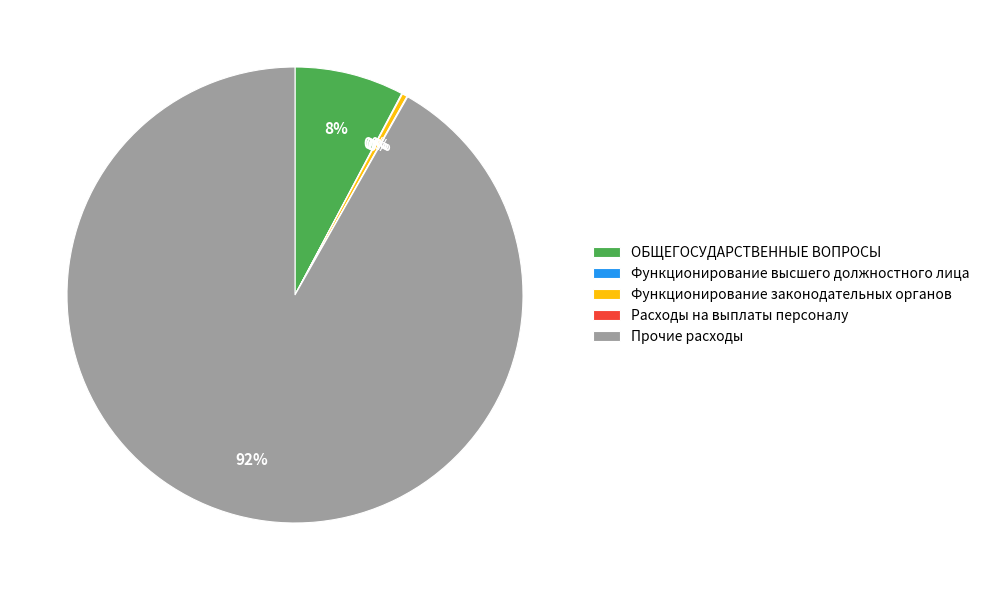

Between ОБЩЕГОСУДАРСТВЕННЫЕ ВОПРОСЫ and Функционирование законодательных органов, which is larger?

ОБЩЕГОСУДАРСТВЕННЫЕ ВОПРОСЫ